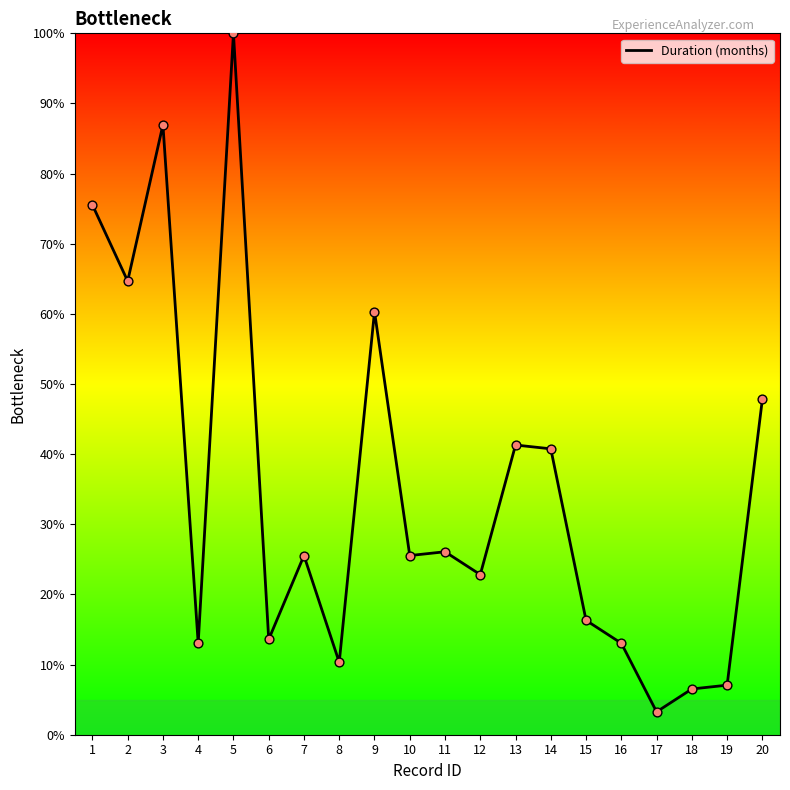

Approximately how many times larger is the value at 11 compared to 6?

1.9